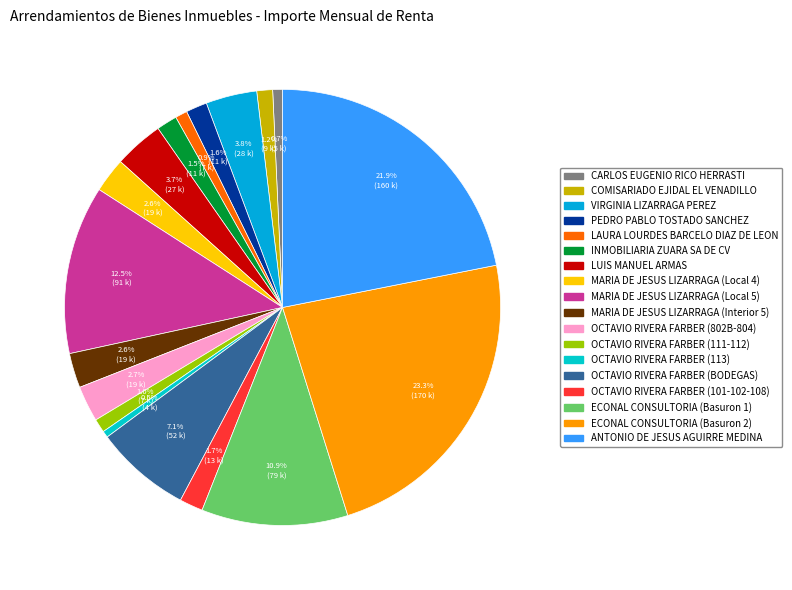

True or false: MARIA DE JESUS LIZARRAGA (Local 4) accounts for 1% of the total.

False